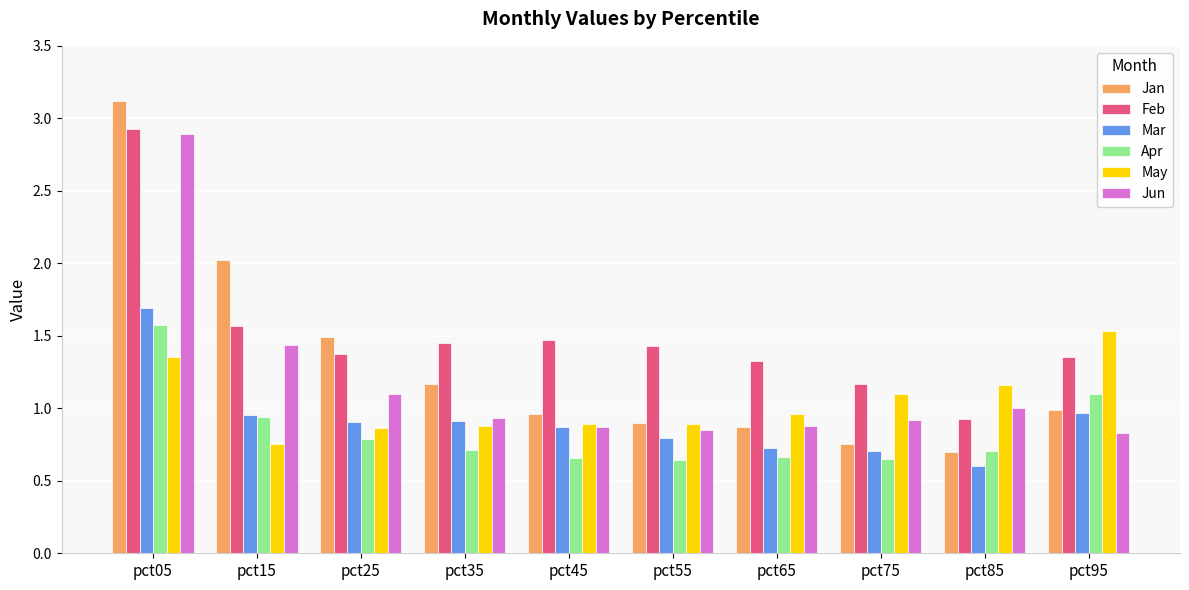

What is the difference between the maximum and minimum values in the Mar series?

1.1